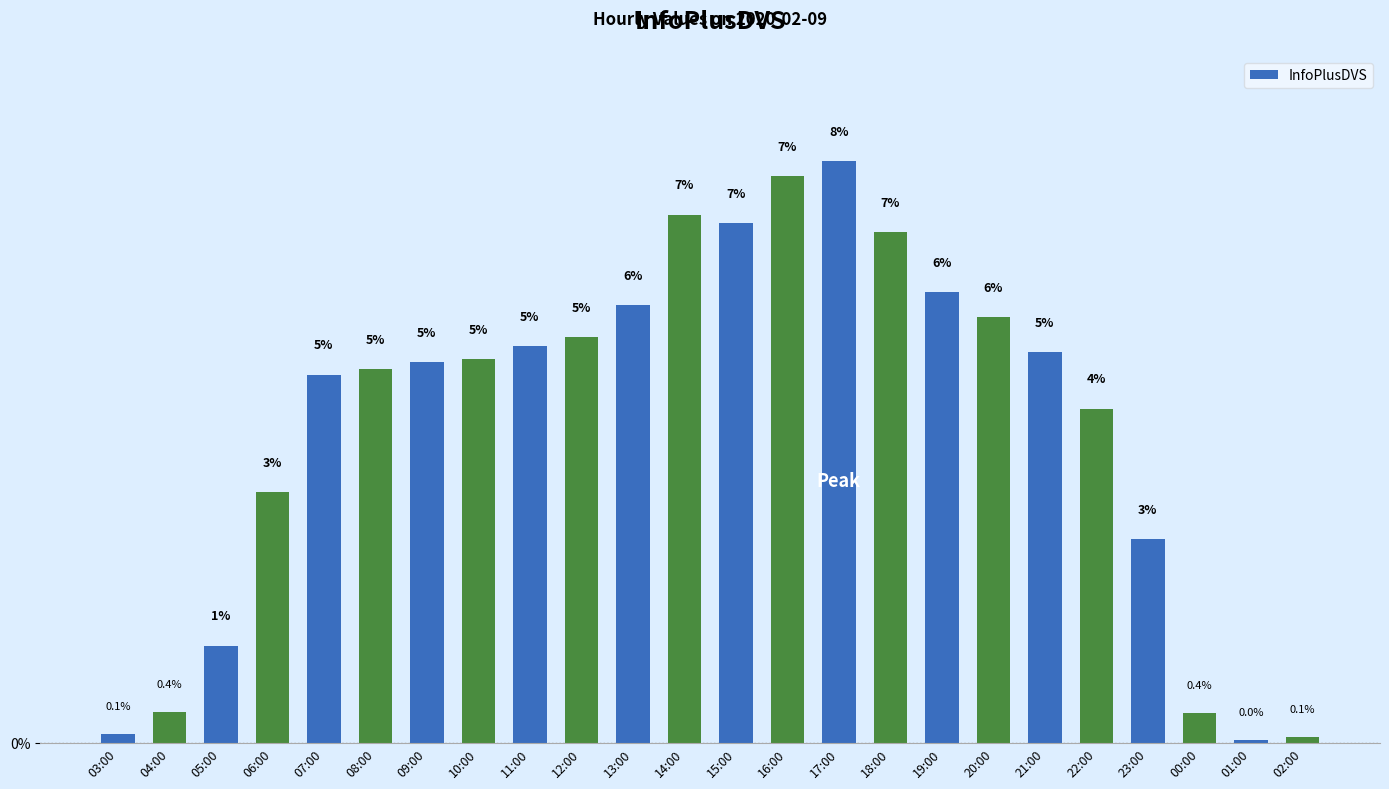

What is the label of the 21st bar from the right?

06:00